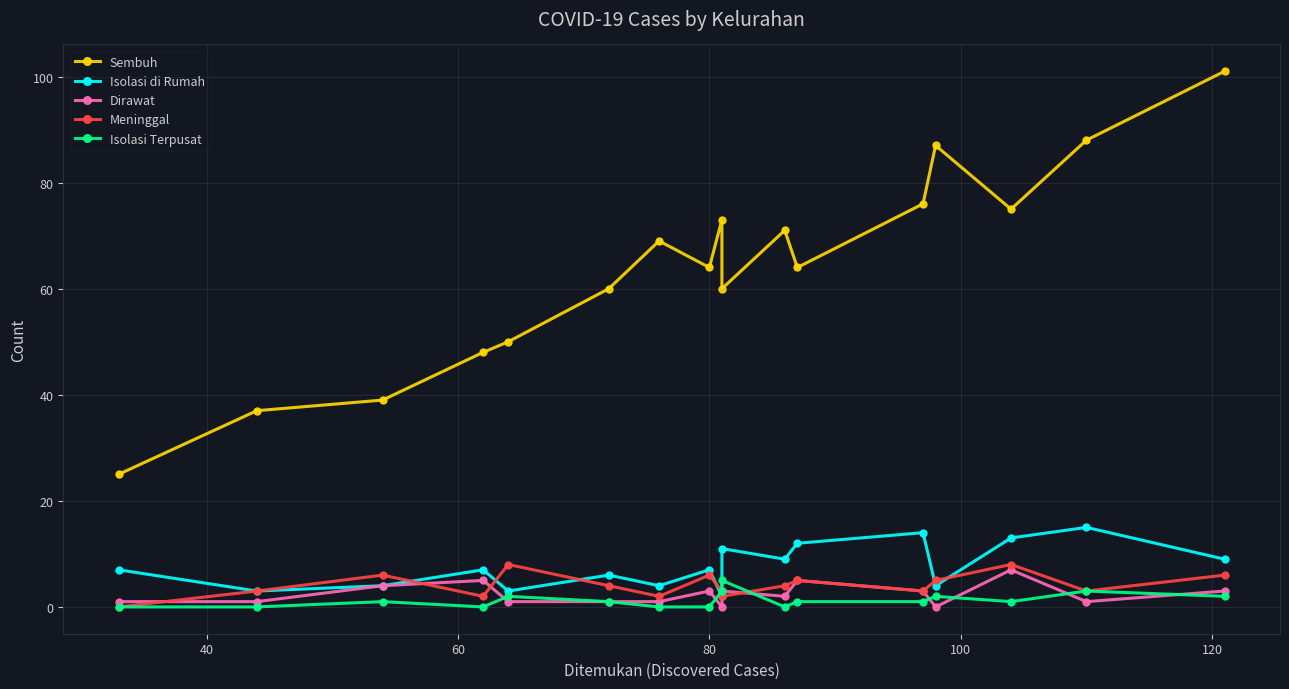

How many values in Dirawat are above zero?

15